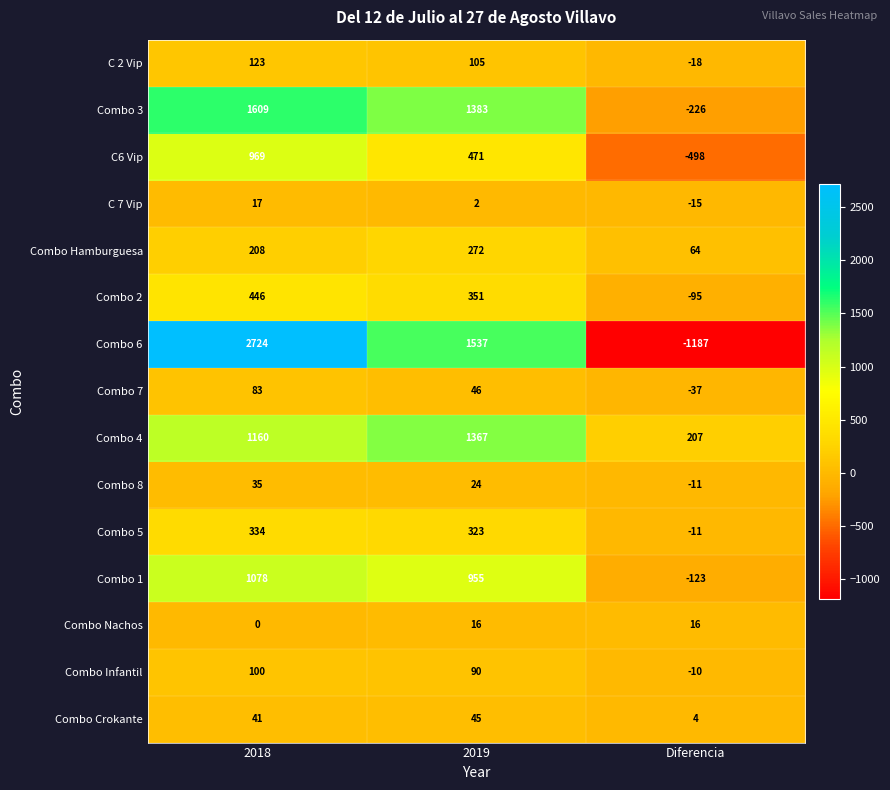

What is the difference between the highest and lowest values at 2019?

1535